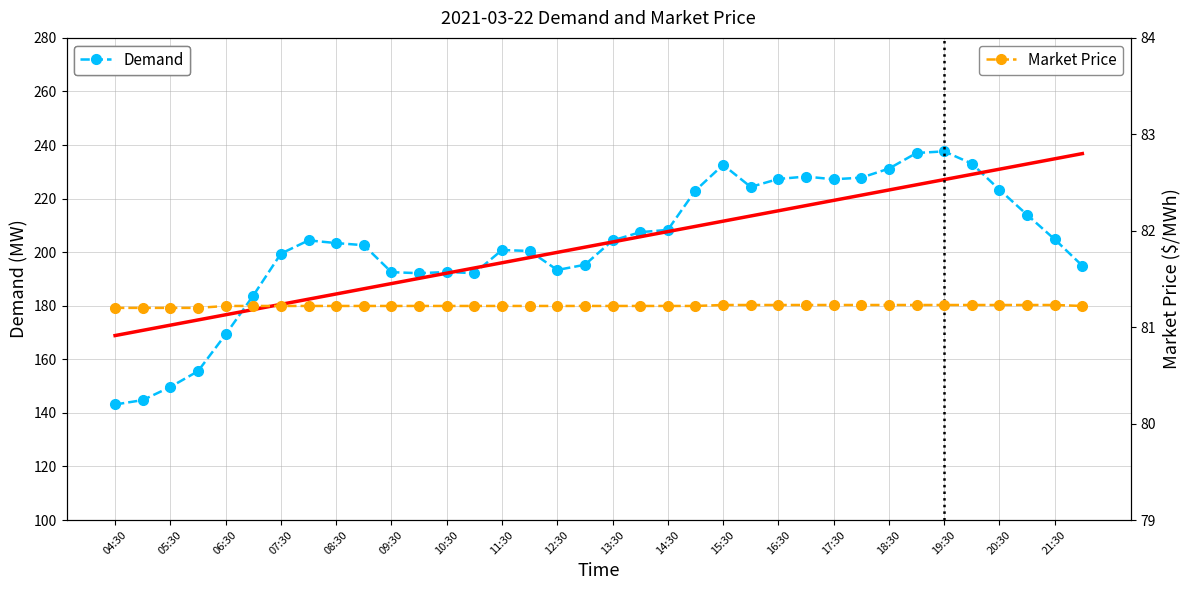

What is the highest value of the Market Price series?

81.2